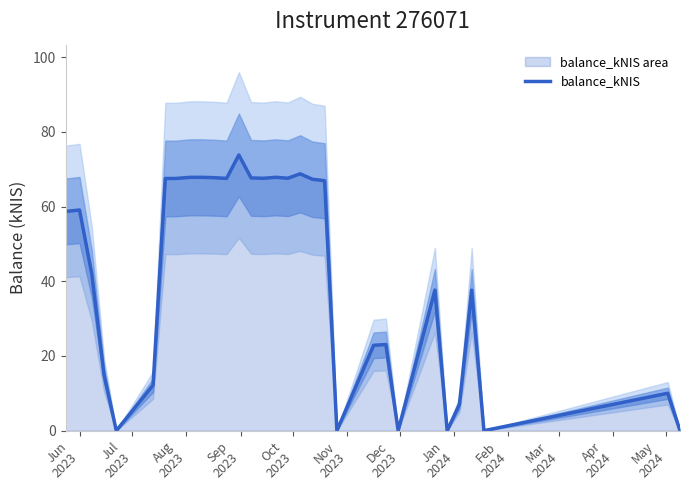

Reading left to right, transcribe all the data shown in this chart.

58.7	59.1	42.0	14.9	0.0	12.2	67.5	67.5	67.8	67.8	67.7	67.5	73.8	67.7	67.6	67.8	67.6	68.8	67.3	66.9	0.0	22.9	23.1	0.0	37.6	0.0	7.1	37.6	0.0	10.0	0.0